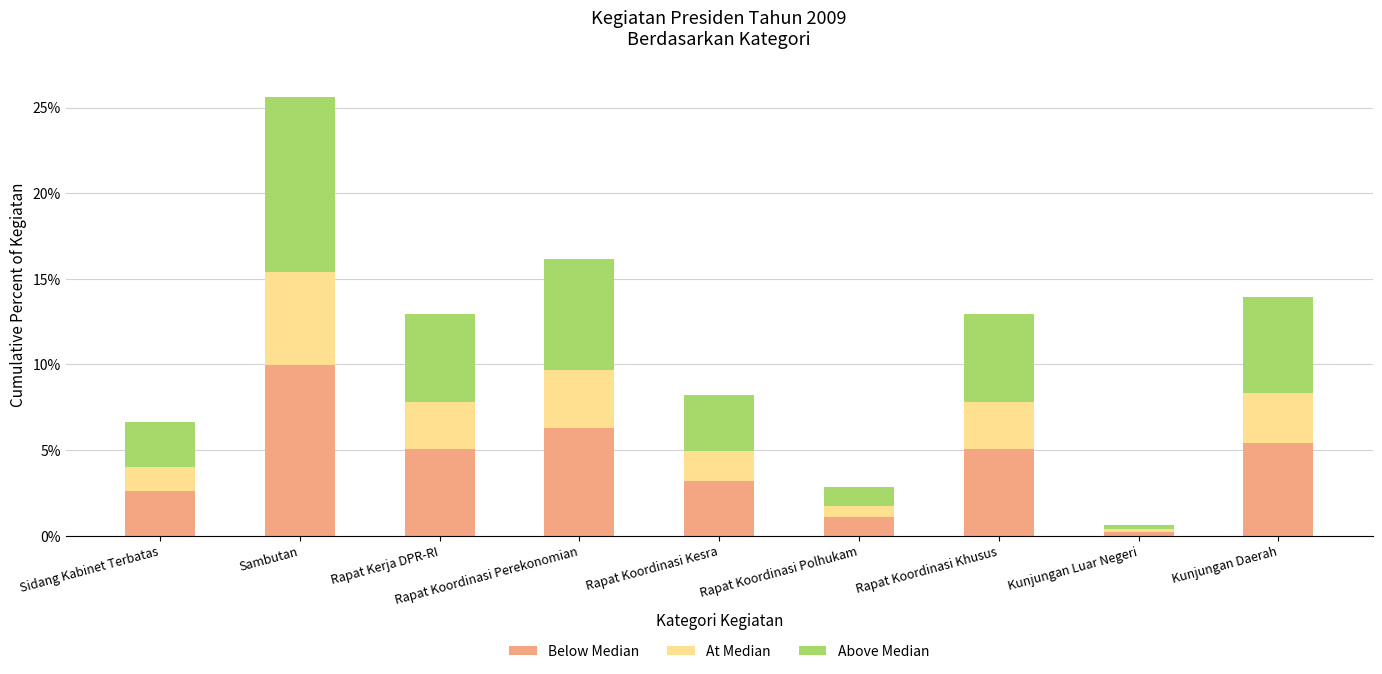

The value of Below Median at Rapat Koordinasi Khusus is 2.7. True or false?

False